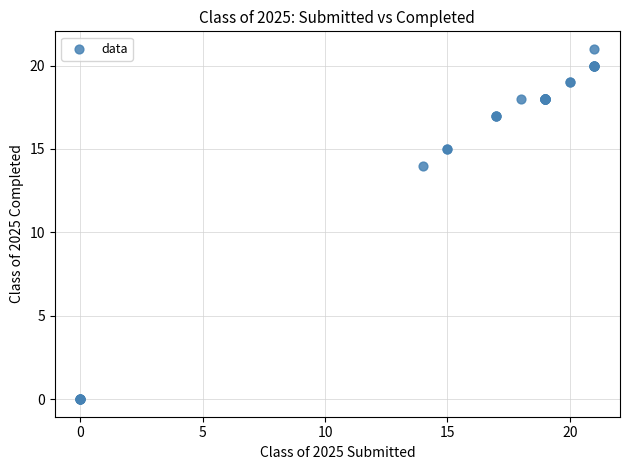

What Y value in the scatter plot is closest to 10?

14